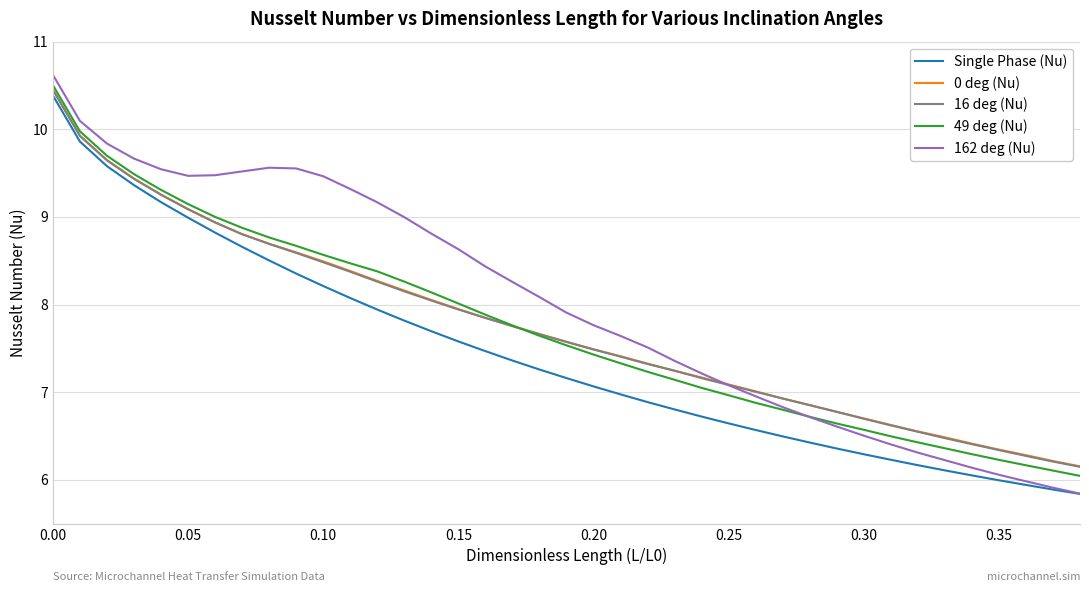

True or false: 49 deg (Nu) and Single Phase (Nu) intersect in this chart.

False